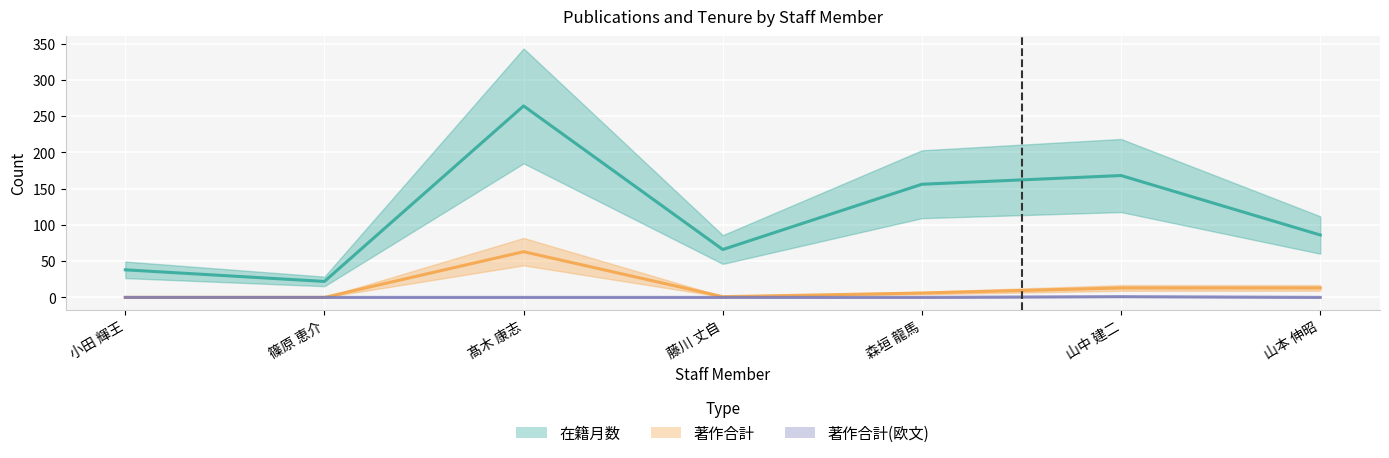

At which category does 著作合計(欧文) reach its first local peak?

山中 建二